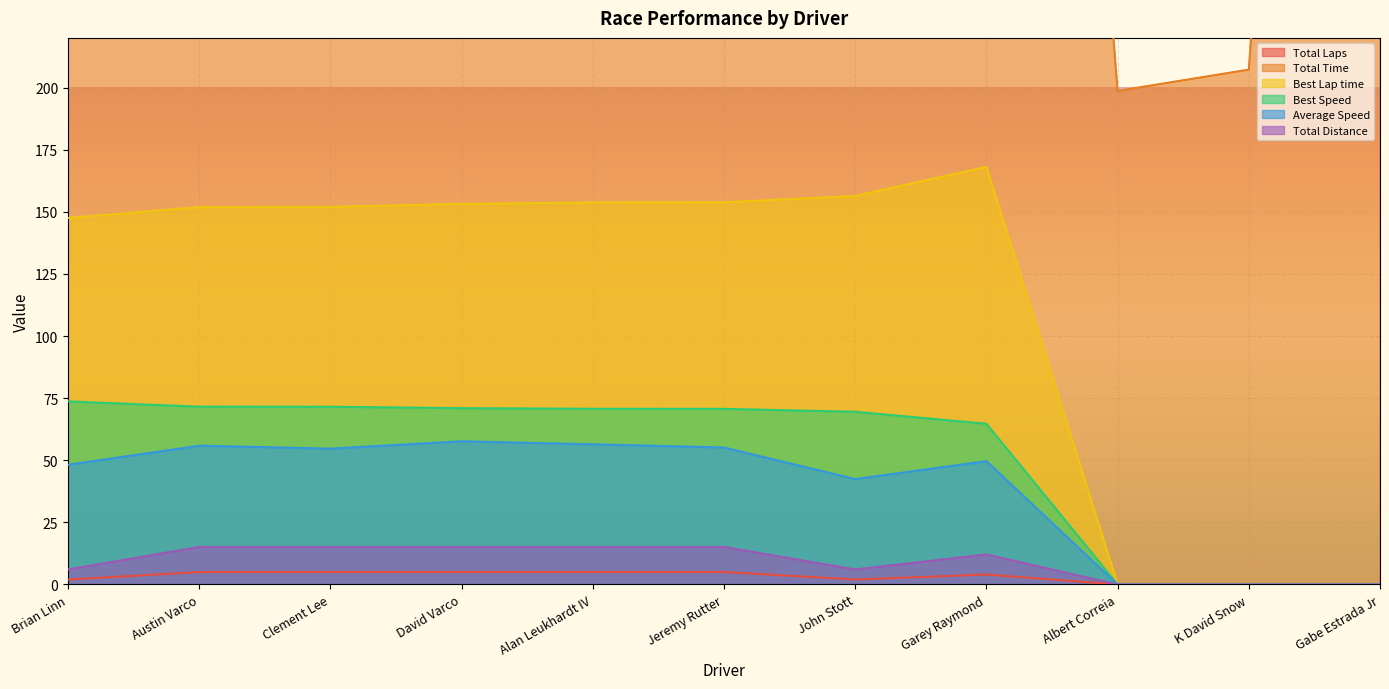

What is the value of the Total Time point at the 2nd from the left?

973.1